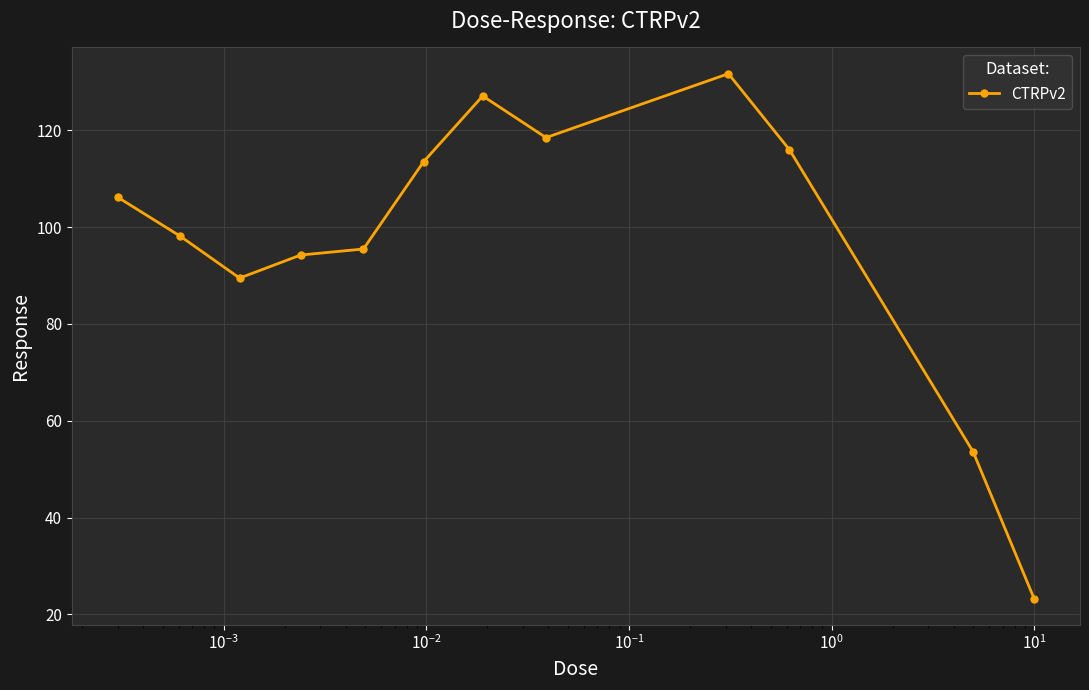

True or false: the data has more than 1 interior local peaks.

True